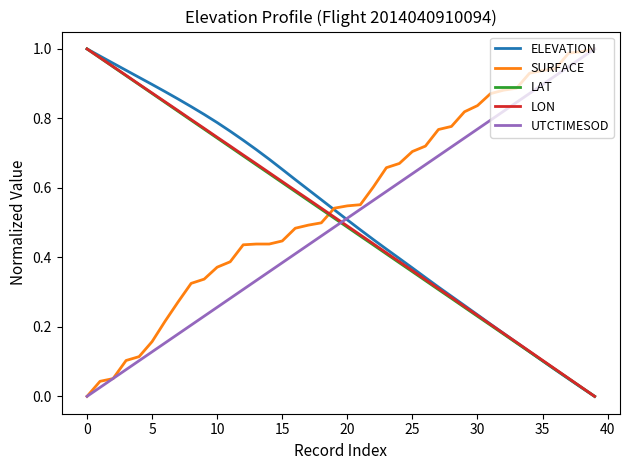

How many times do UTCTIMESOD and LAT cross each other?

1